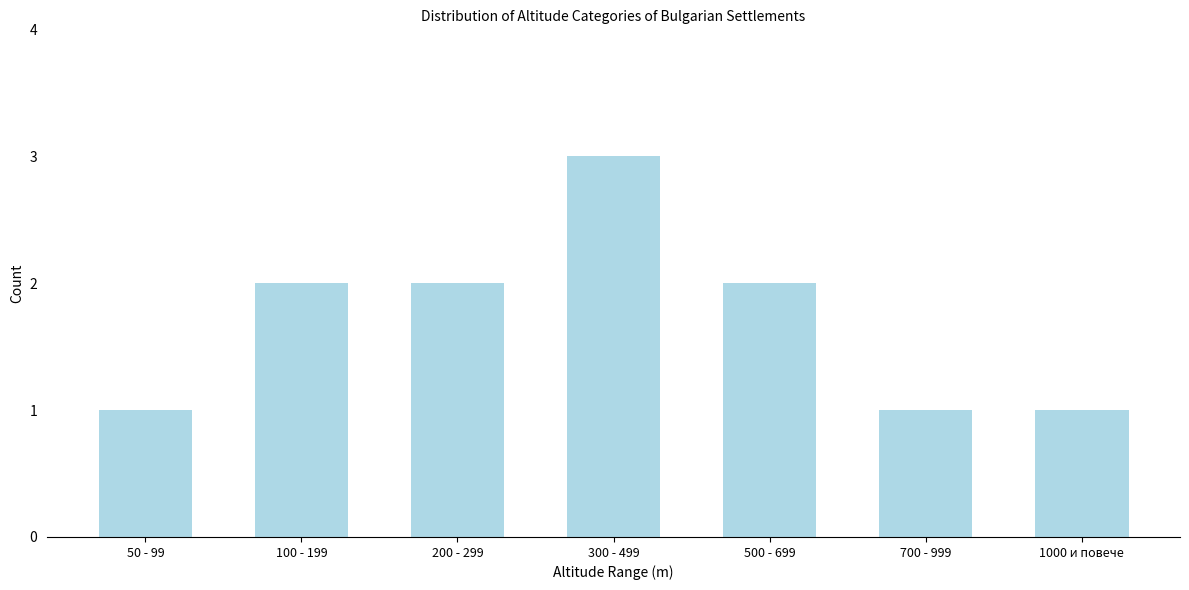

Reading left to right, extract all data points from this chart.

1	2	2	3	2	1	1